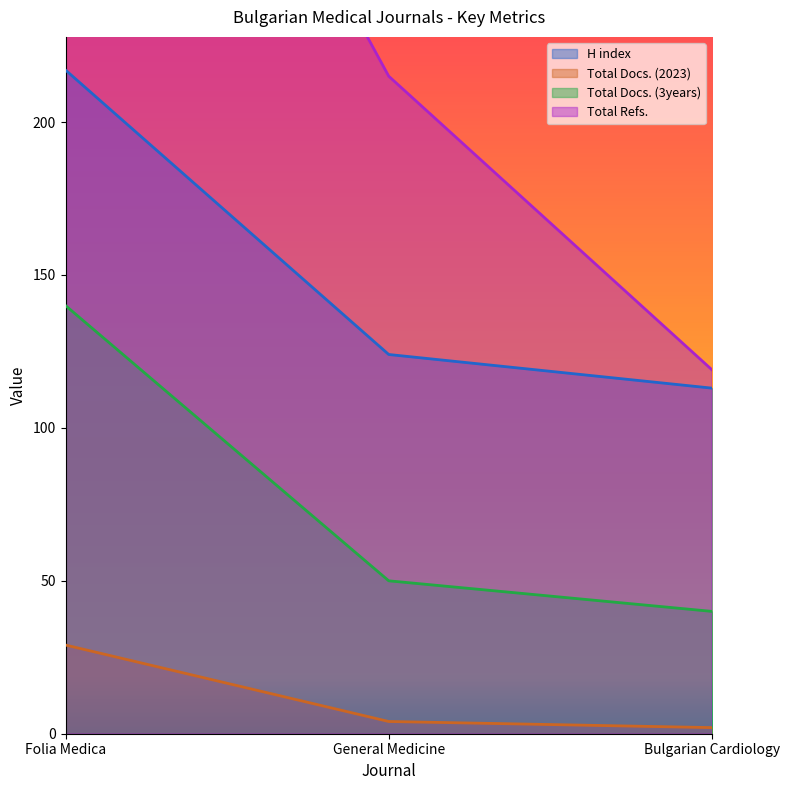

The value of H index at General Medicine is 124. True or false?

True